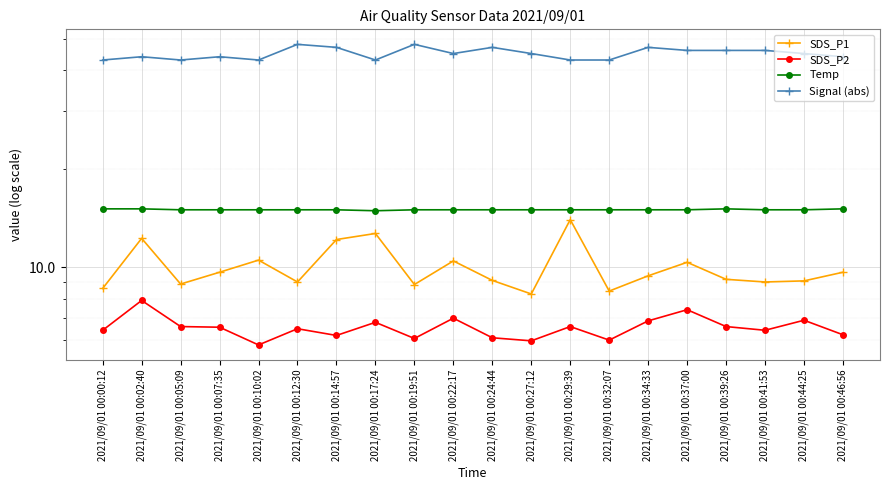

How many data points in SDS_P1 are less than 9?

5